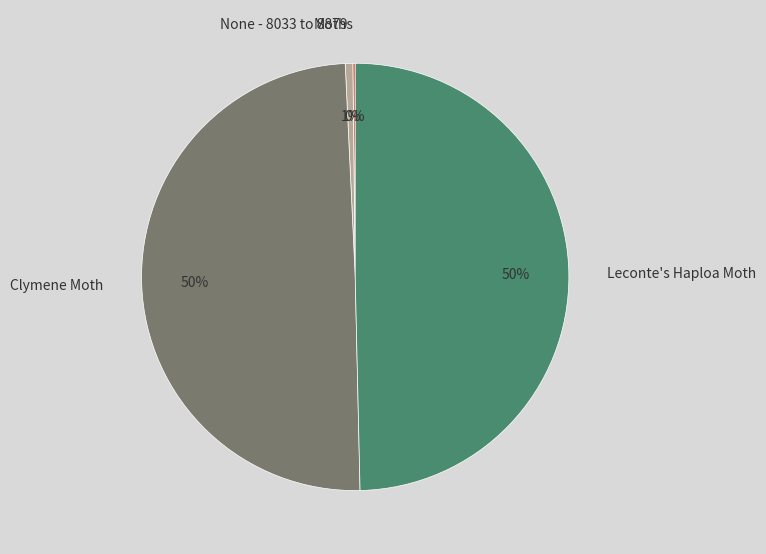

What percentage is the Clymene Moth slice, to the nearest percent?

50%